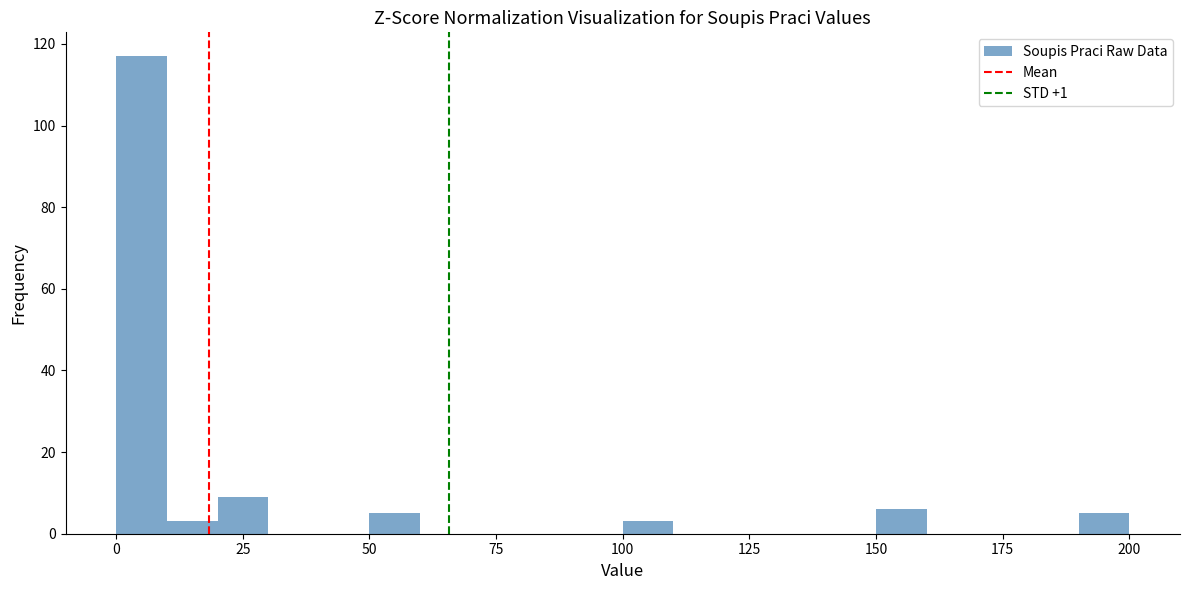

Around what value on the x-axis is the tallest bar? Give the approximate position of its centre, as read against the axis.

5